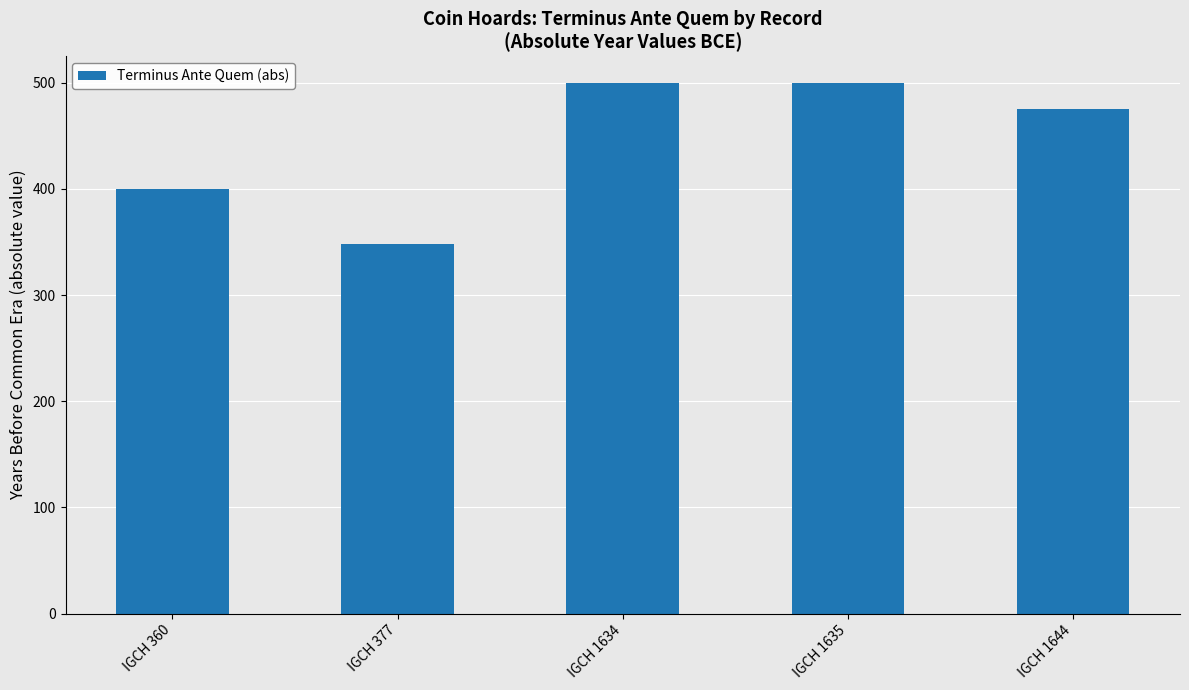

Is it true that the value at IGCH 1634 is 336?

False